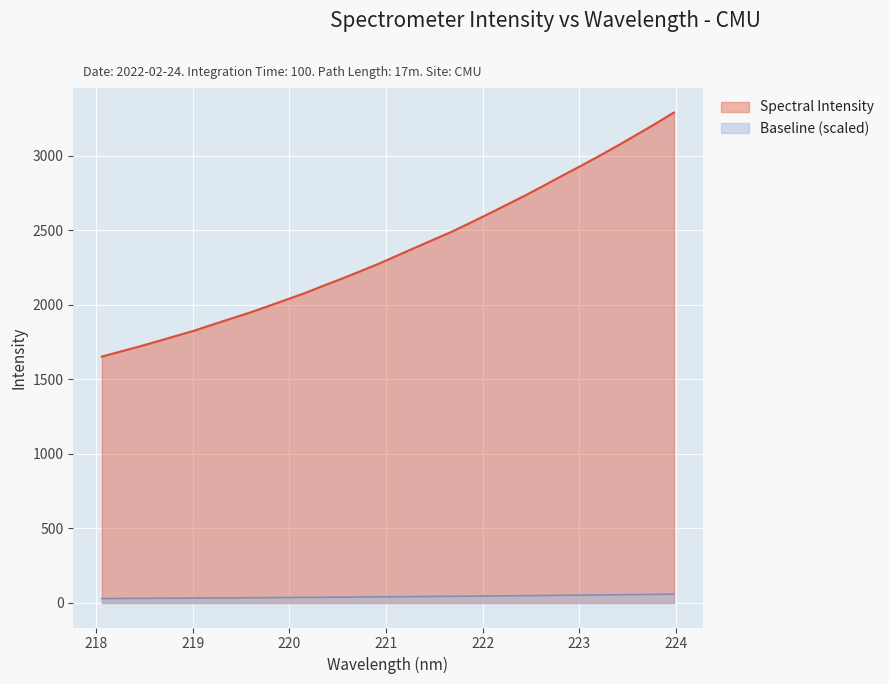

Reading left to right, transcribe all the data shown in this chart.

218.0596=1652.4	218.2508=1685.9	218.442=1719.2	218.6332=1754.4	218.8244=1790.5	219.0156=1826.3	219.2067=1867.3	219.3979=1907.2	219.589=1947.1	219.7801=1990.5	219.9712=2034.6	220.1623=2078.8	220.3533=2127.9	220.5444=2175.2	220.7354=2224.9	220.9264=2275.5	221.1174=2330.3	221.3083=2384.8	221.4993=2438.6	221.6902=2492.7	221.8812=2552.2	222.0721=2613.0	222.263=2675.0	222.4538=2737.1	222.6447=2803.0	222.8355=2869.3	223.0264=2934.6	223.2172=3001.7	223.408=3070.8	223.5987=3142.0	223.7895=3214.4	223.9802=3289.1